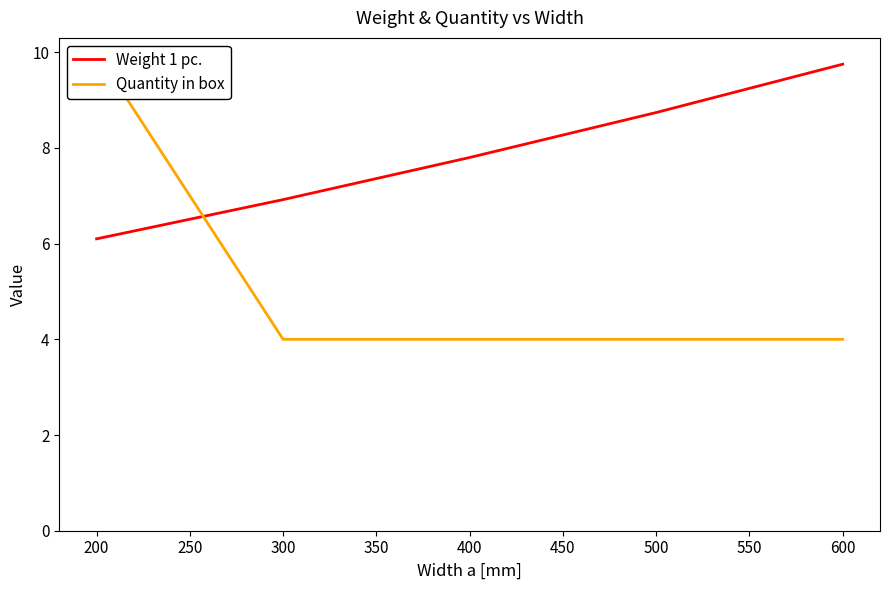

How many data points does each series have?

5